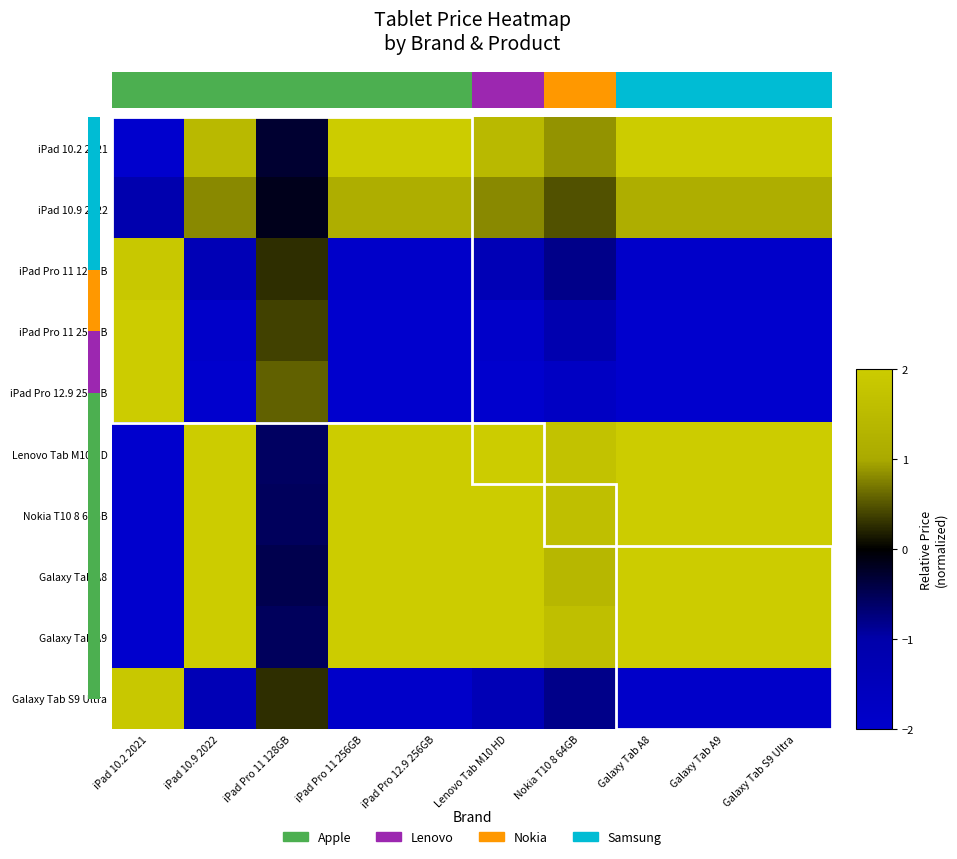

The iPad 10.9 2022 series shows 0.5 at iPad Pro 11 256GB. True or false?

False